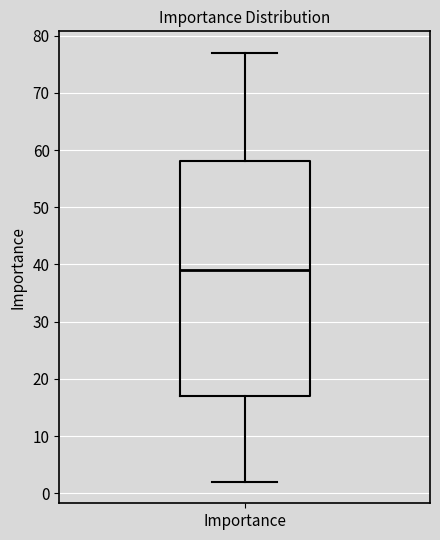

Transcribe this box plot: give where the median line is, the range the box spans, and where the two whiskers end, as read against the y-axis. The values are not printed on the chart, so give them approximately, as read against the axis.

median 39, box 17 to 58, whiskers 2 to 77